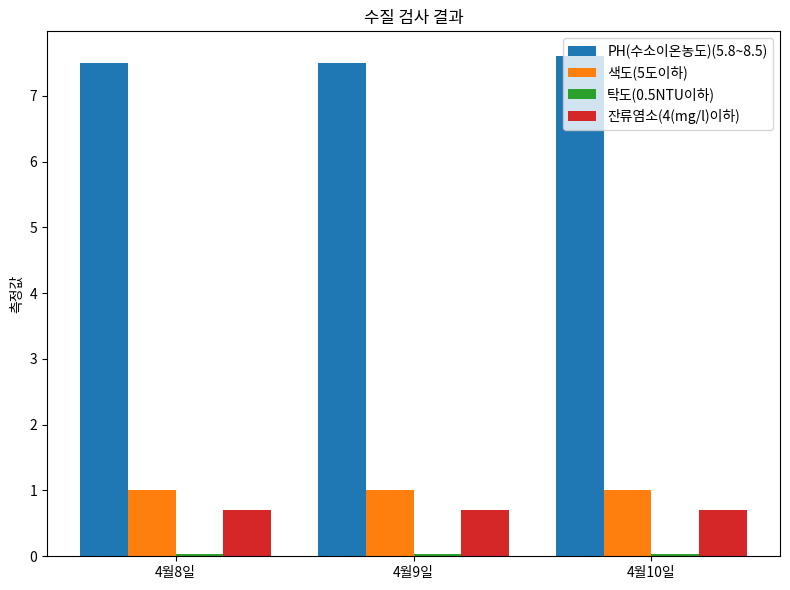

How many bars are there in each group?

4